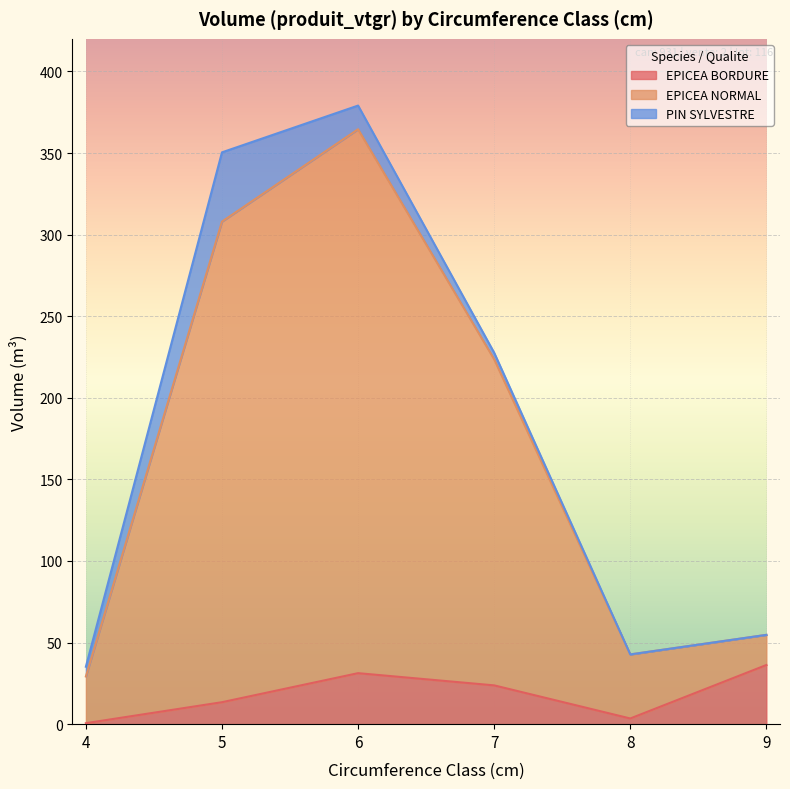

The EPICEA BORDURE series shows 36.3 at 9. True or false?

True